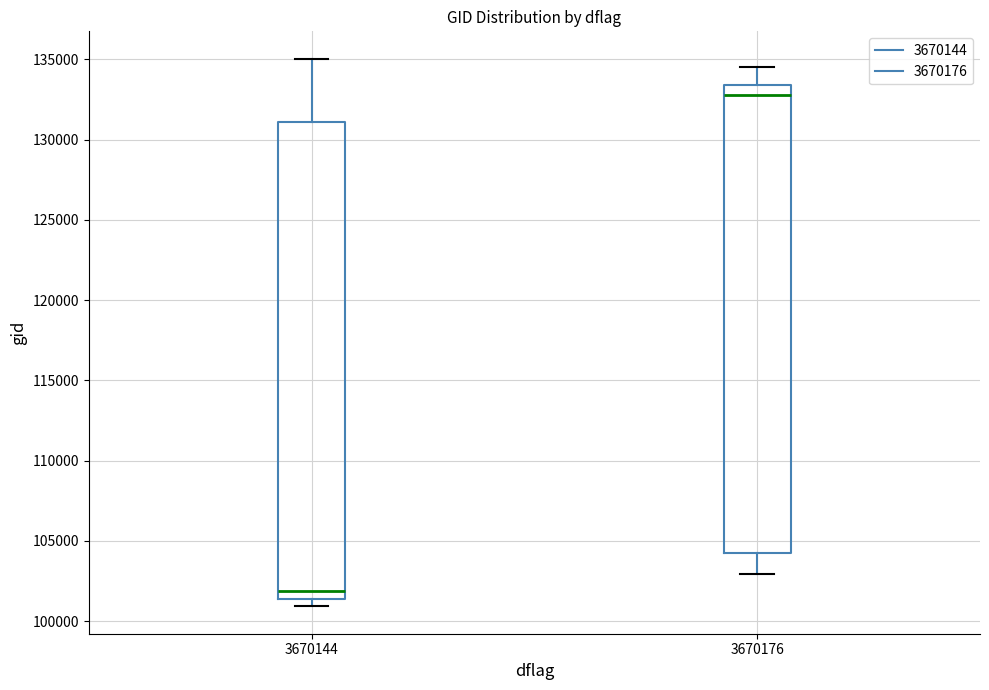

Reading left to right, transcribe this box plot: for each box, give where its median line is, the range the box spans, and where its two whiskers end, as read against the y-axis. The values are not printed on the chart, so give them approximately, as read against the axis.

3670144: median 102000, box 101500 to 131000, whiskers 101000 to 135000
3670176: median 133000, box 104000 to 133500, whiskers 103000 to 134500